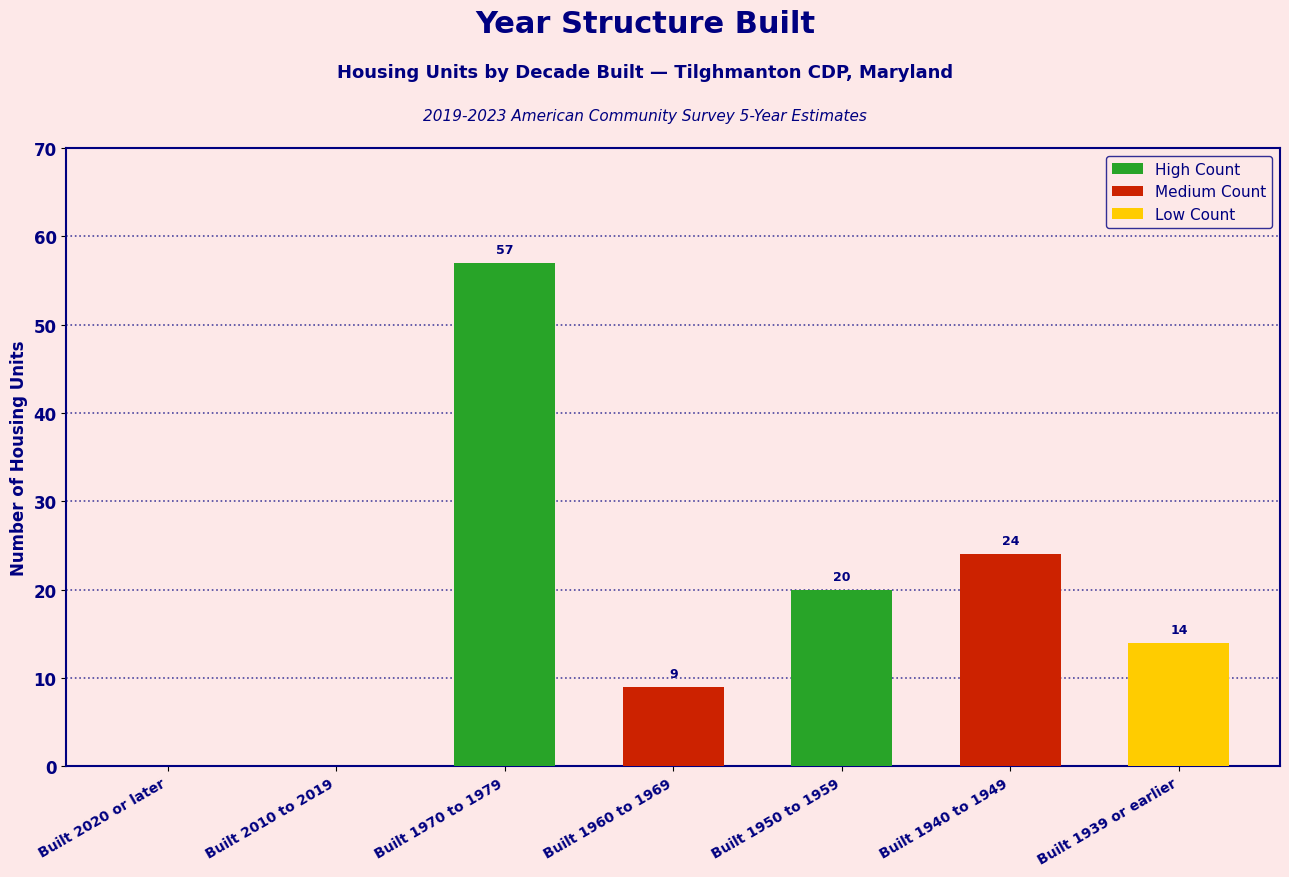

Is it true that the value at Built 1940 to 1949 is 24?

True